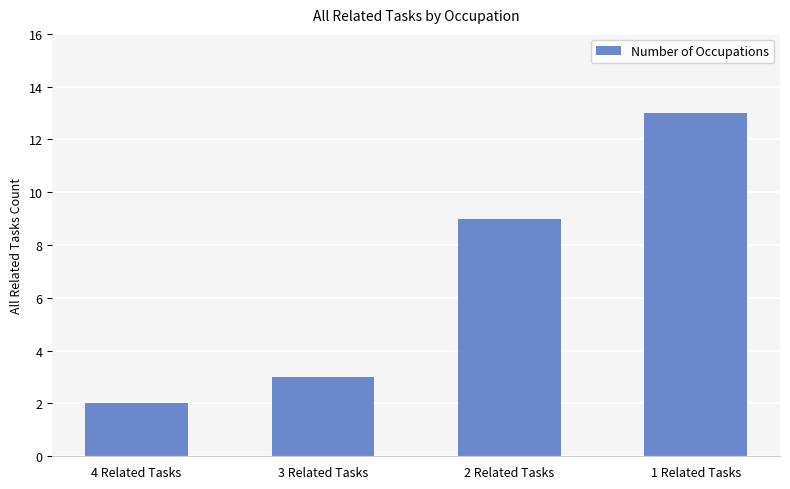

What is the change in value from 4 Related Tasks to 3 Related Tasks?

+1